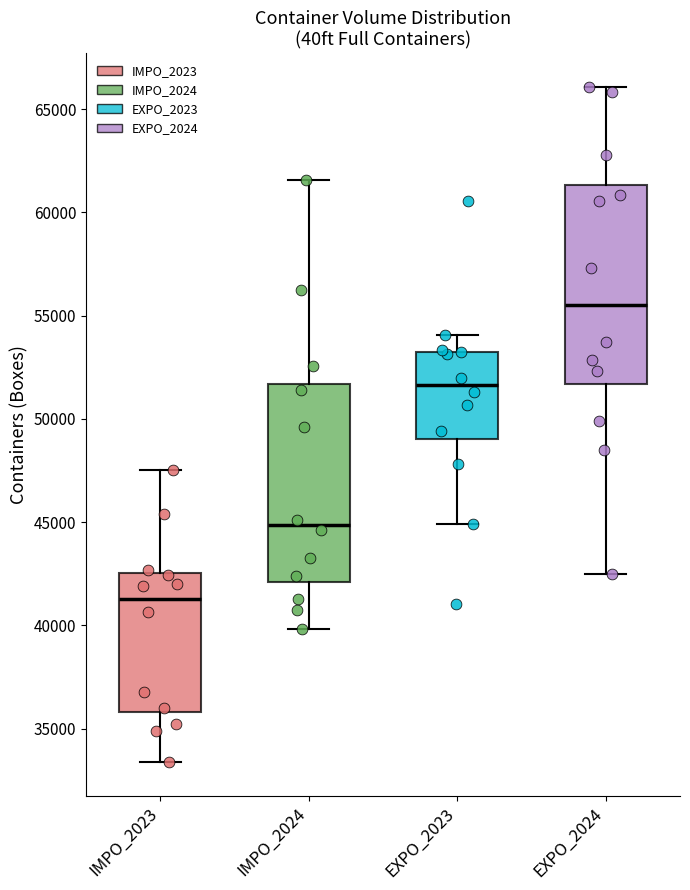

Where does the median line of the box for IMPO_2024 sit on the y-axis? The values are not printed on the chart, so give them approximately, as read against the axis.

45000